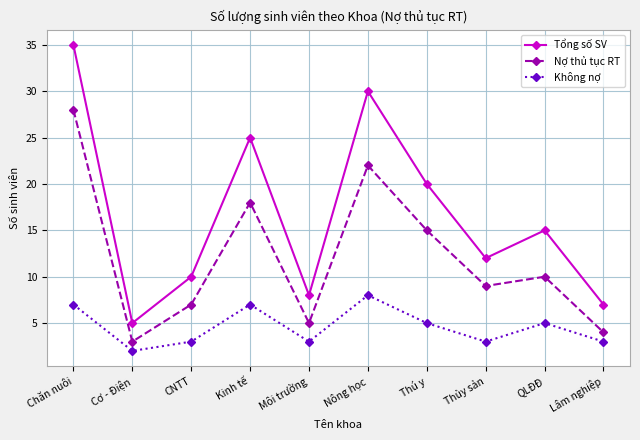

At how many categories does at least one series exceed 22?

3